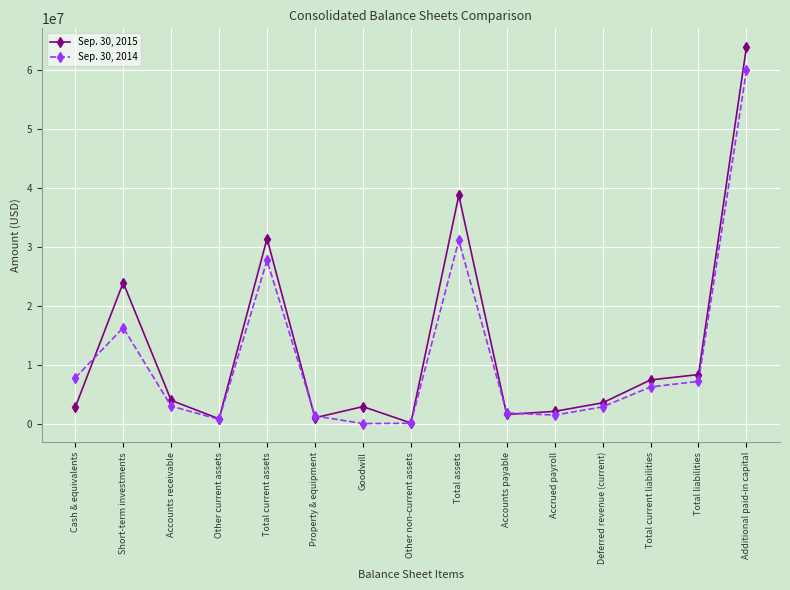

What is the sum of all Sep. 30, 2015 values?

192242541